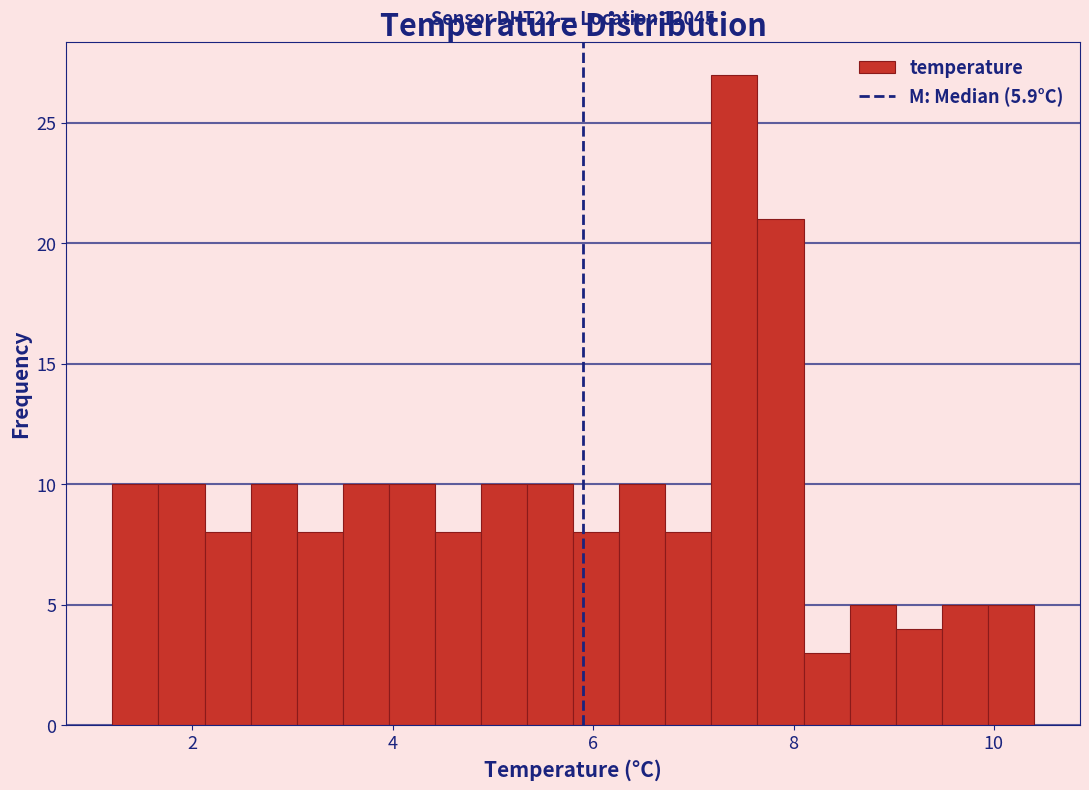

Around what value on the x-axis is the tallest bar? Give the approximate position of its centre, as read against the axis.

7.4